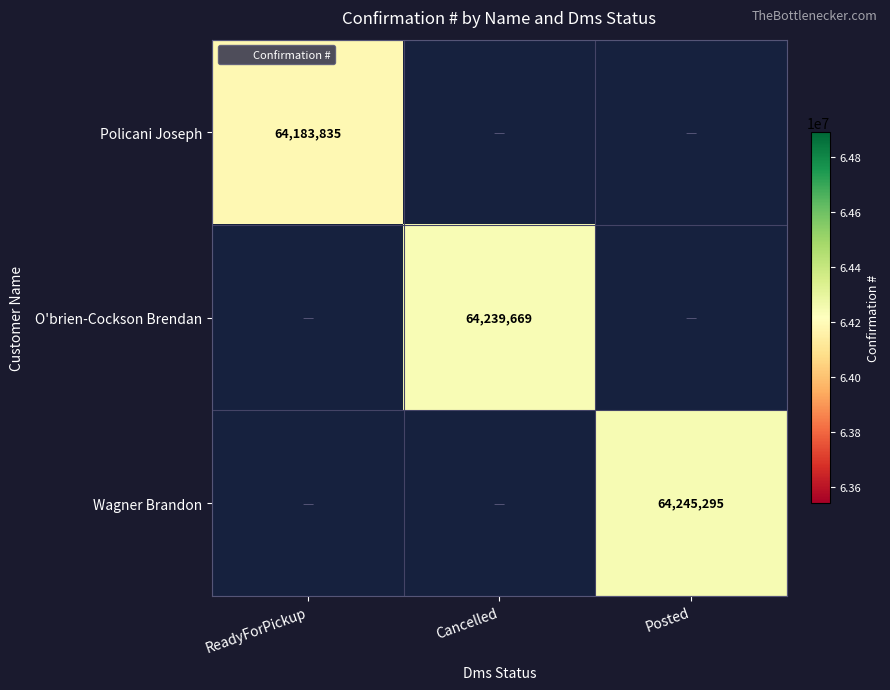

What is the maximum value for Policani Joseph?

64183835.0